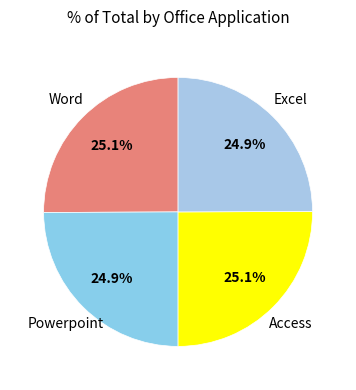

What is the ratio of the value at Excel to the value at Access?

1.0